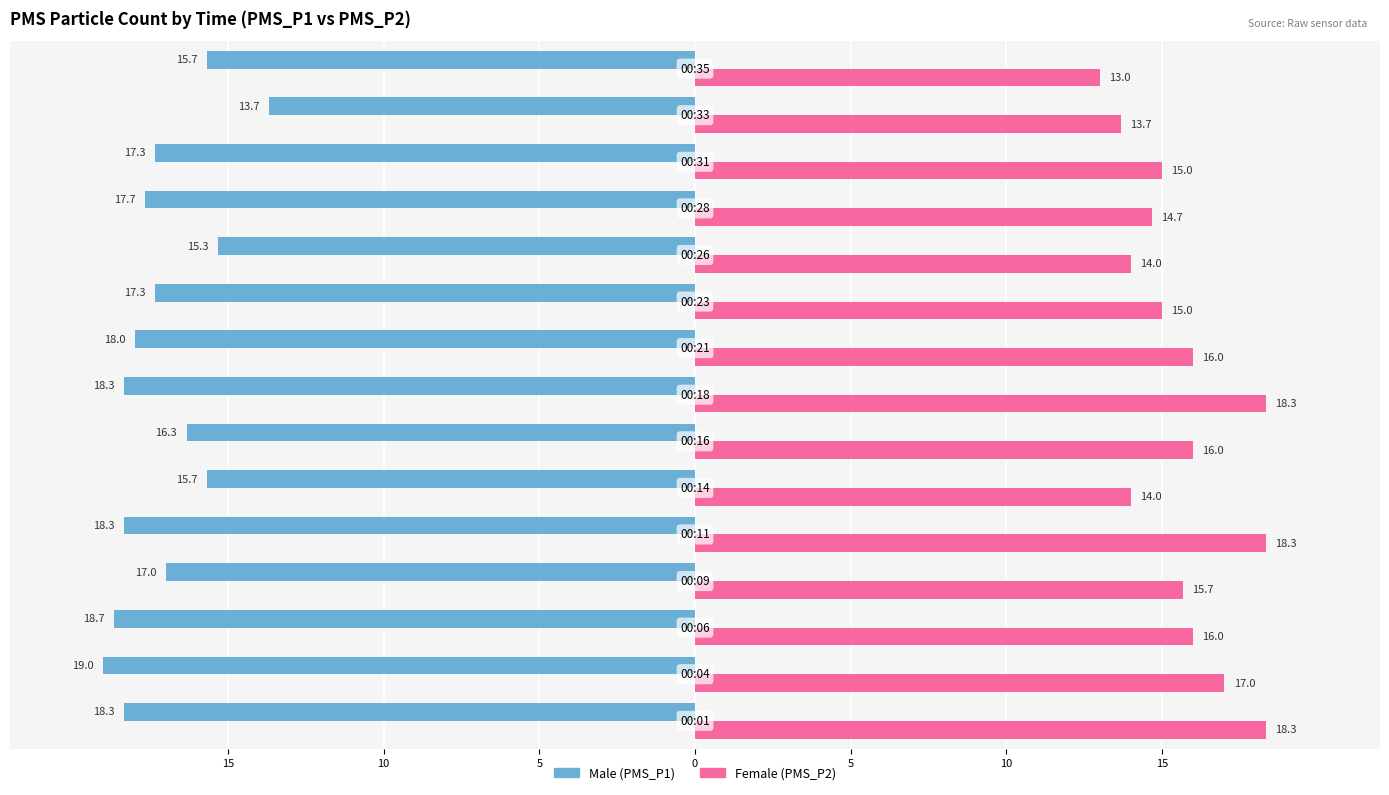

Are the bars grouped side by side (vs. stacked)?

Yes